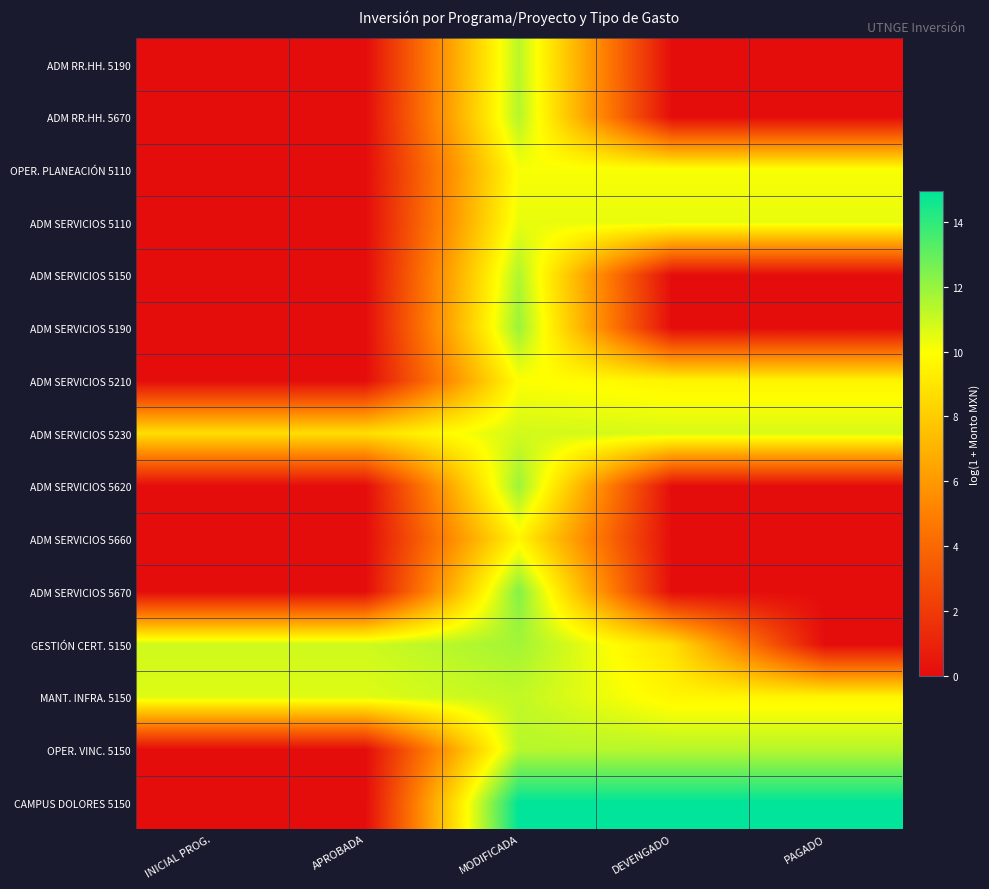

What is the total value across all series at PAGADO?

76.7